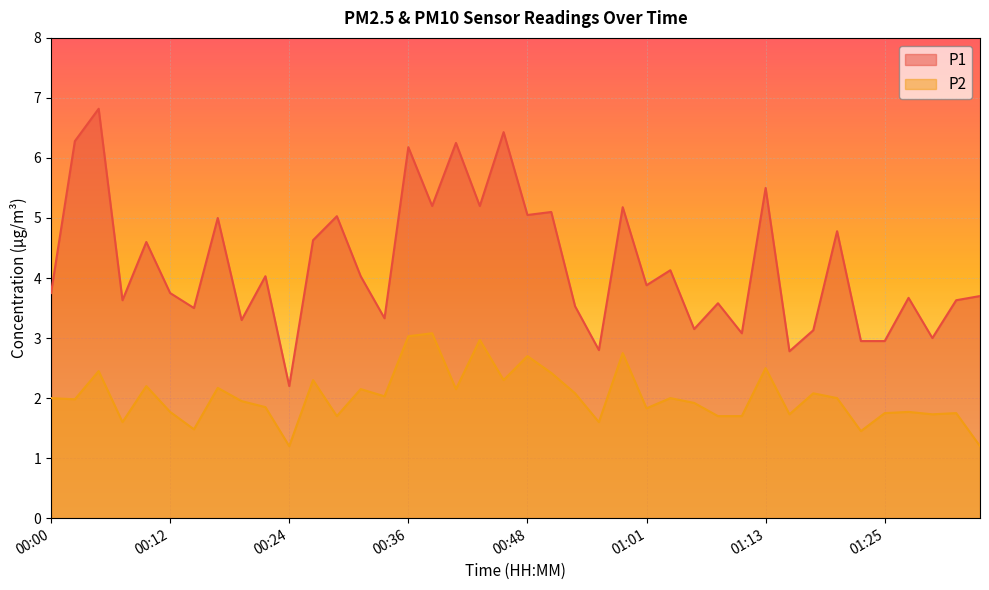

List the labels in order of P1 value, largest first.

00:05, 00:46, 00:02, 00:41, 00:36, 01:13, 00:39, 00:44, 00:58, 00:51, 00:48, 00:29, 00:17, 01:20, 00:27, 00:09, 01:03, 00:22, 00:31, 01:01, 00:00, 00:12, 01:35, 01:28, 00:07, 01:33, 01:08, 00:53, 00:14, 00:34, 00:19, 01:06, 01:18, 01:10, 01:30, 01:23, 01:25, 00:56, 01:15, 00:24